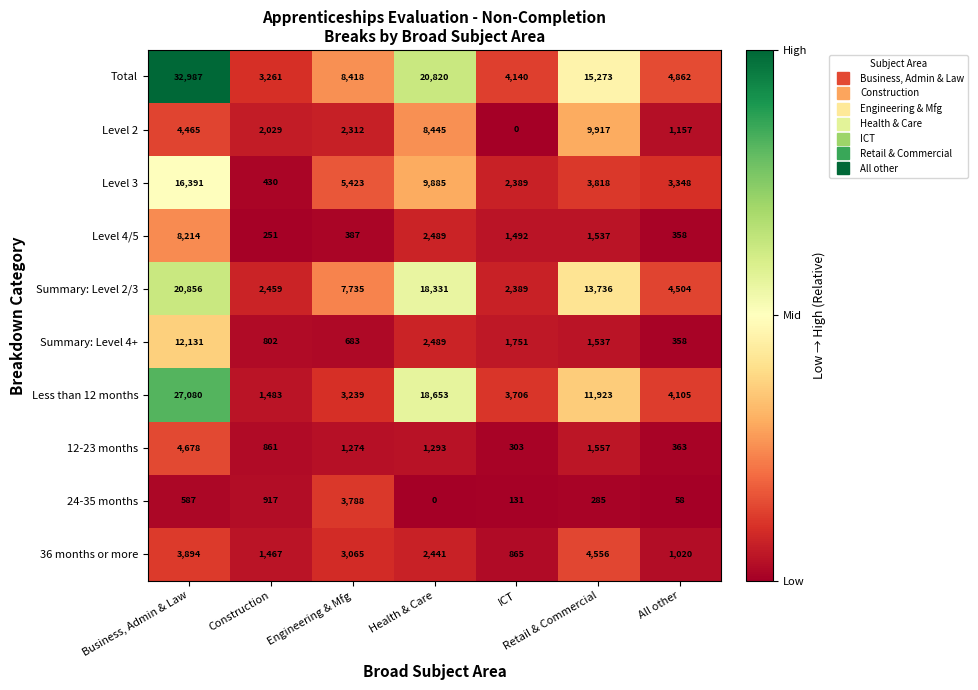

At which category is the sum across all series the highest?

Business, Admin & Law